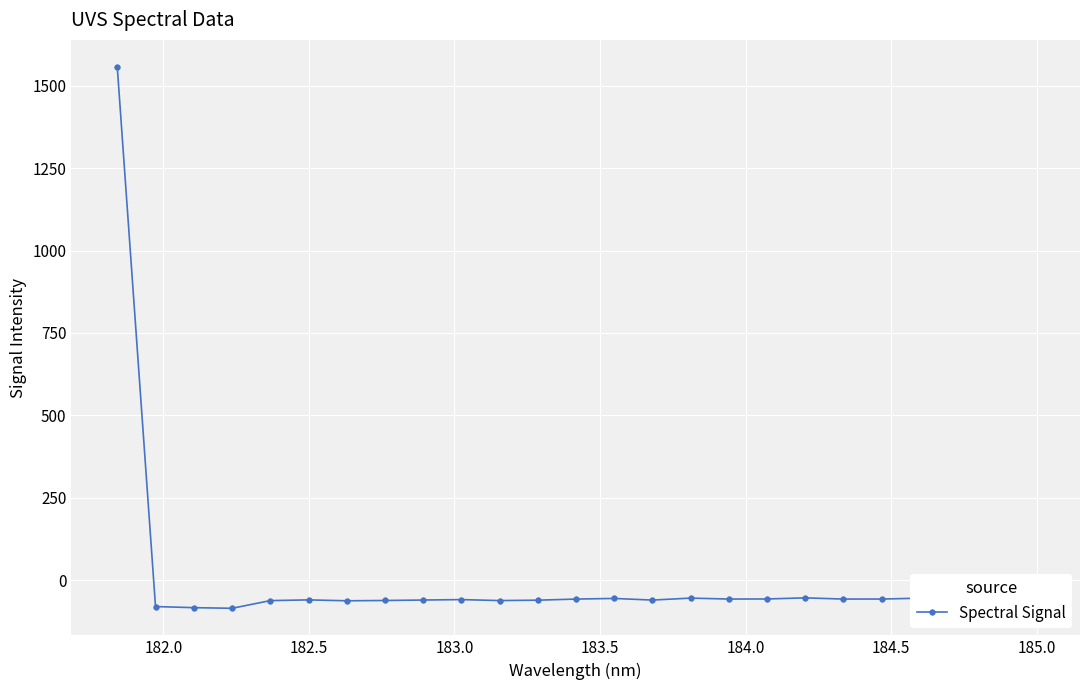

Is this an area chart (filled region under the line)?

No